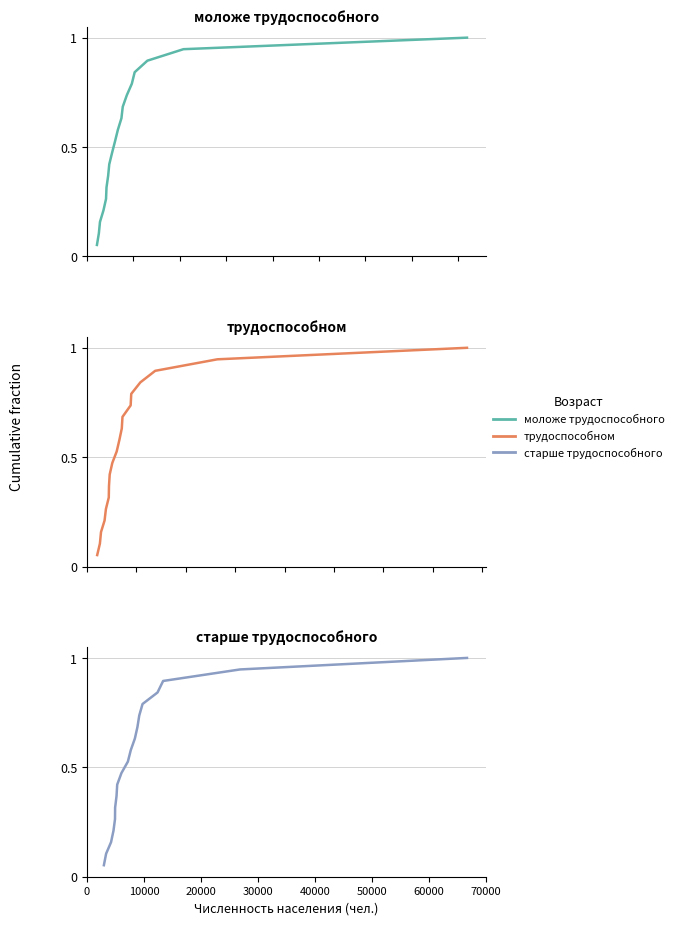

Which series has the largest range (max minus min)?

моложе трудоспособного